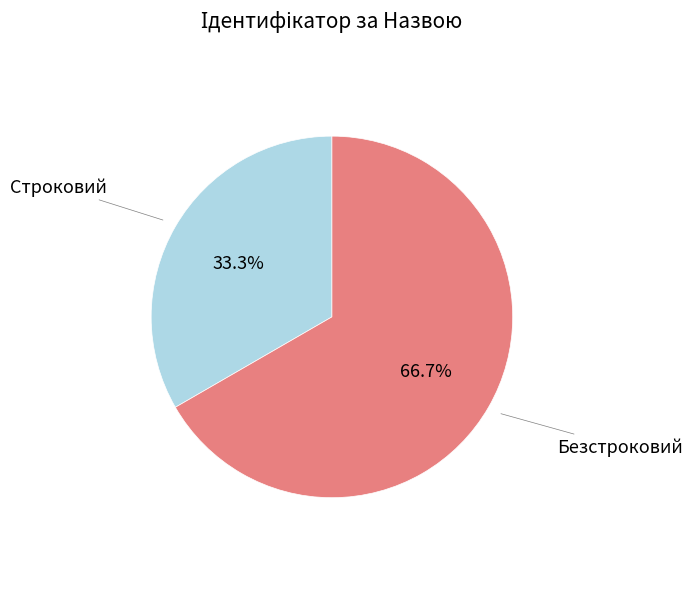

Is it true that Безстроковий is 52% of the pie?

False